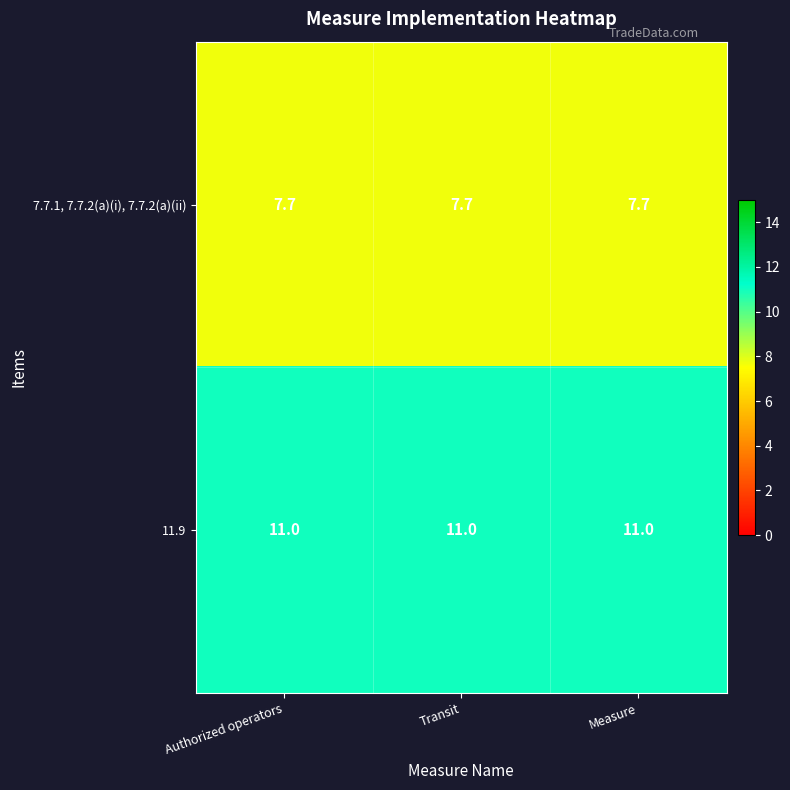

What value does the 7.7.1, 7.7.2(a)(i), 7.7.2(a)(ii) series have at Measure?

7.7